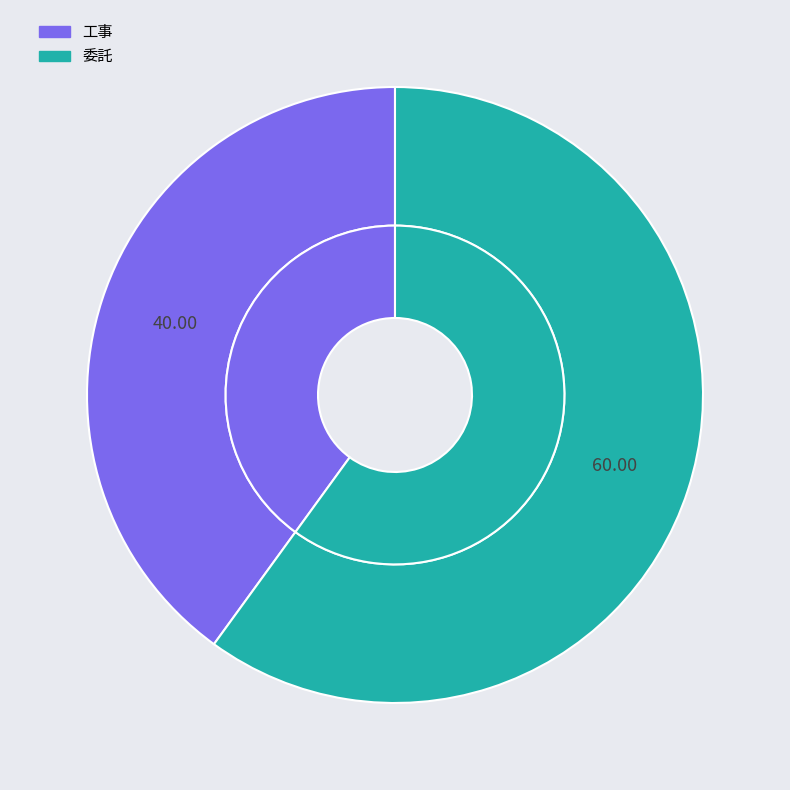

True or false: 委託 accounts for 60% of the total.

True